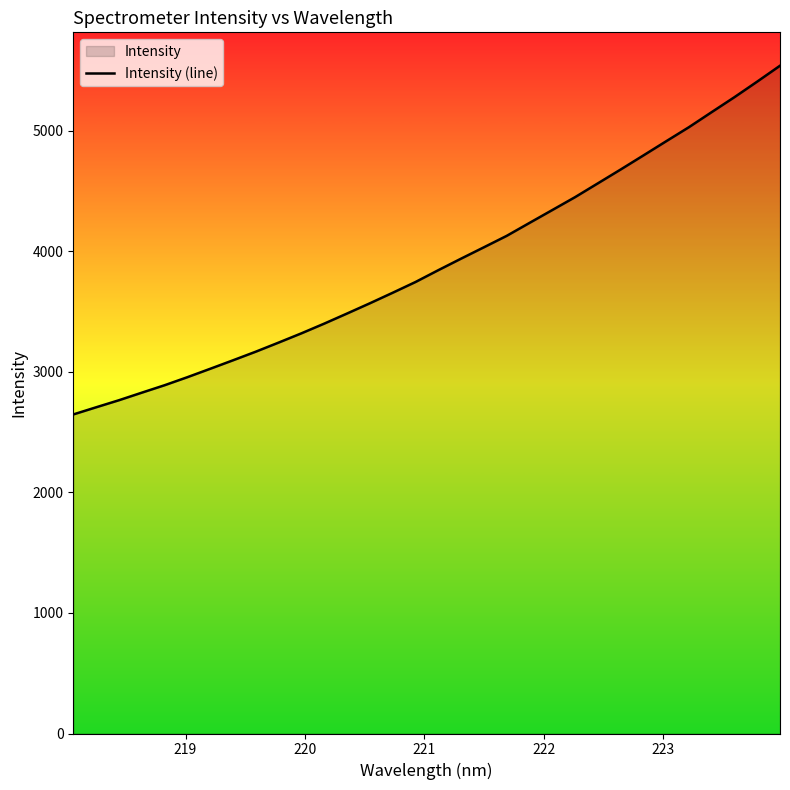

What is the difference between the maximum and minimum values?

2893.0